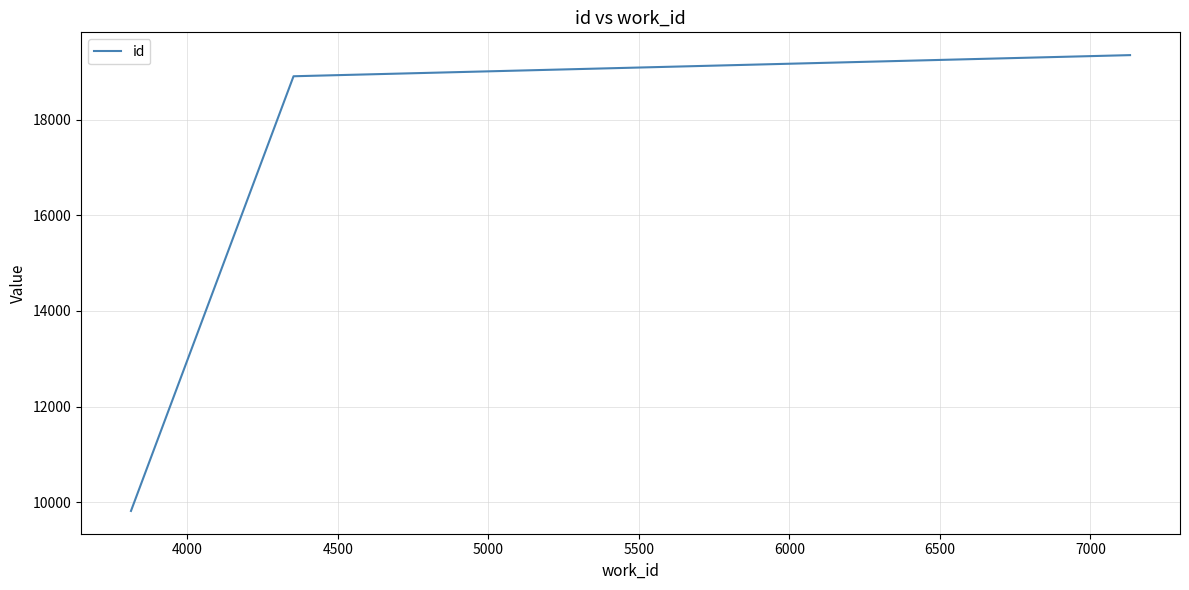

What is the difference between the maximum and minimum values?

9531